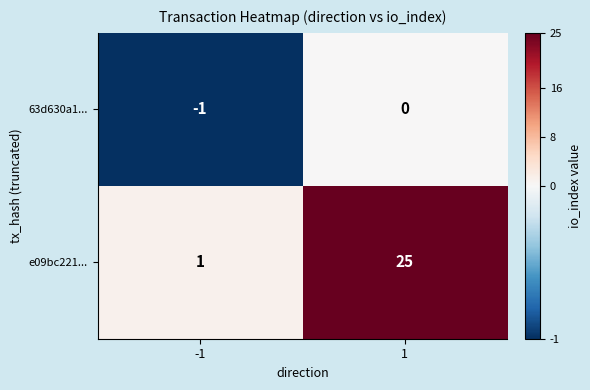

At which category does the chart reach its peak across all series?

1